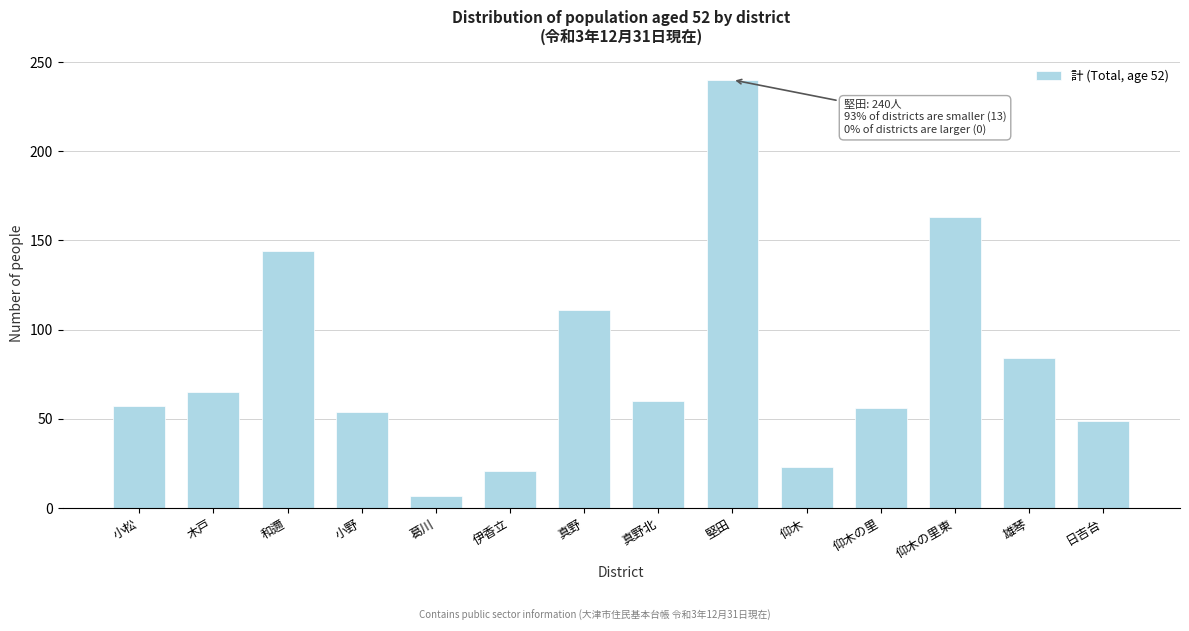

Which label corresponds to the largest value in the chart?

堅田